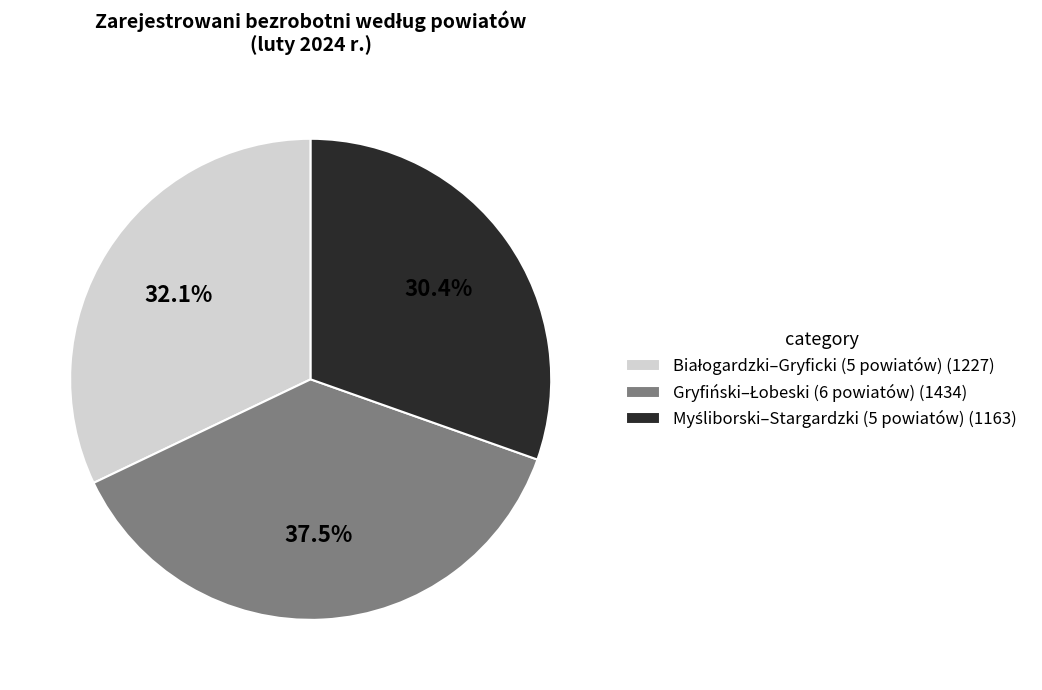

Is there a majority slice in this chart?

No